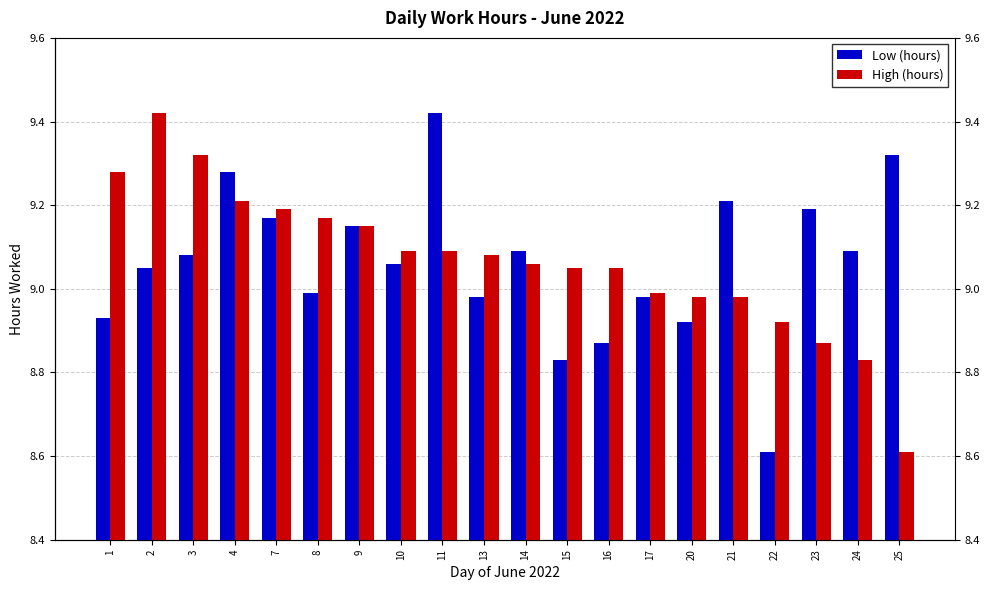

The value of Low (hours) at 4 is 3.5. True or false?

False